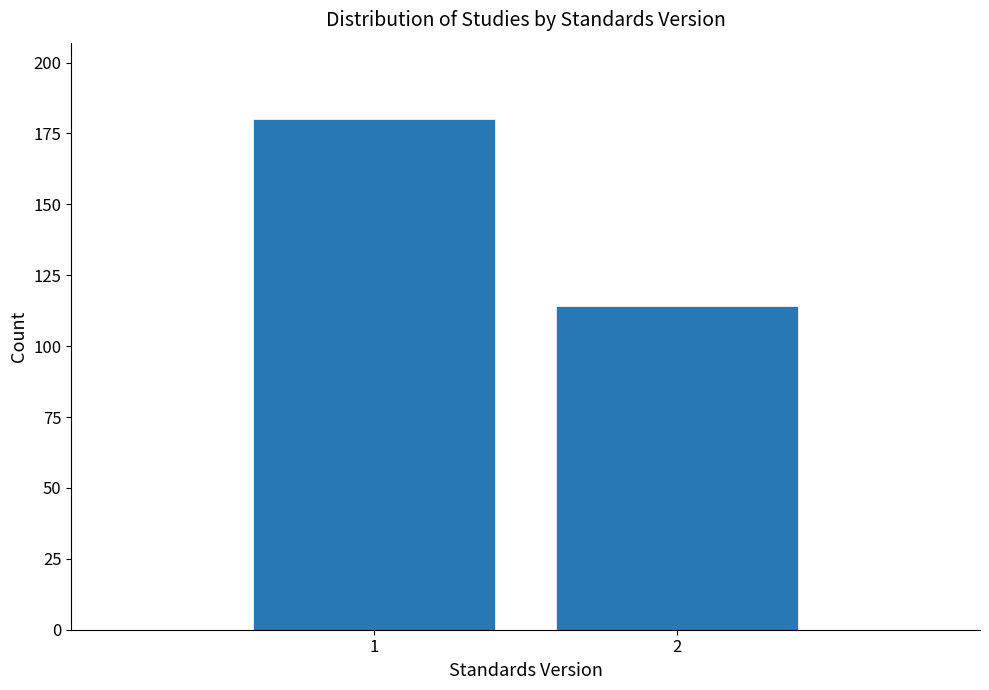

Reading left to right, transcribe all the data shown in this chart.

180	114